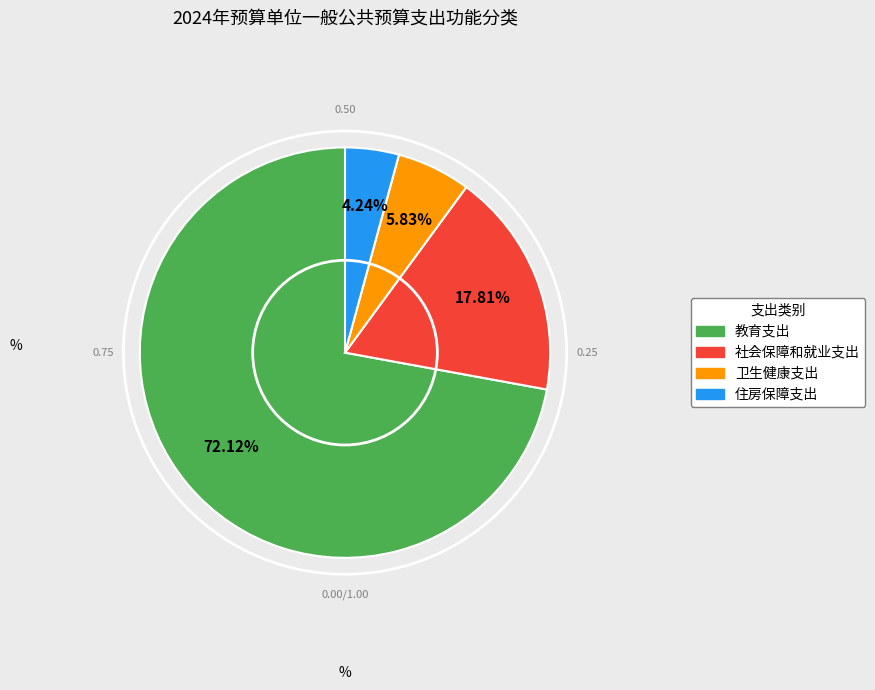

How many slices are in this pie chart?

4